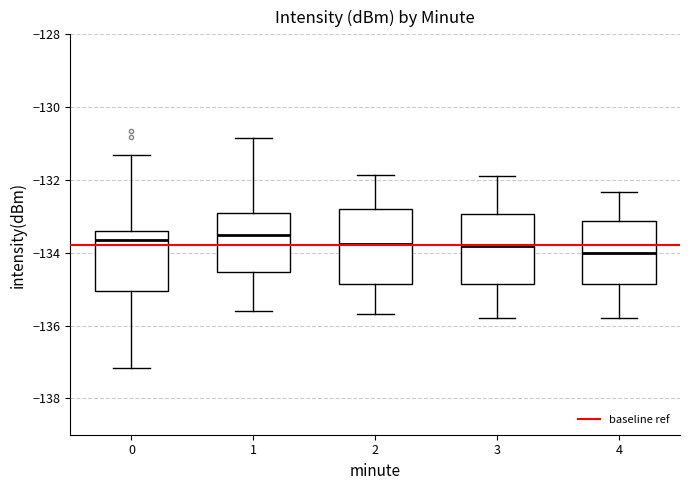

Reading left to right, read every box against the y-axis: the position of its median line, the range the box covers, and the ends of its whiskers. The values are not printed on the chart, so give them approximately, as read against the axis.

0: median -133.6, box -135.0 to -133.4, whiskers -137.2 to -131.4
1: median -133.6, box -134.6 to -132.8, whiskers -135.6 to -130.8
2: median -133.8, box -134.8 to -132.8, whiskers -135.6 to -131.8
3: median -133.8, box -134.8 to -133.0, whiskers -135.8 to -131.8
4: median -134.0, box -134.8 to -133.2, whiskers -135.8 to -132.4